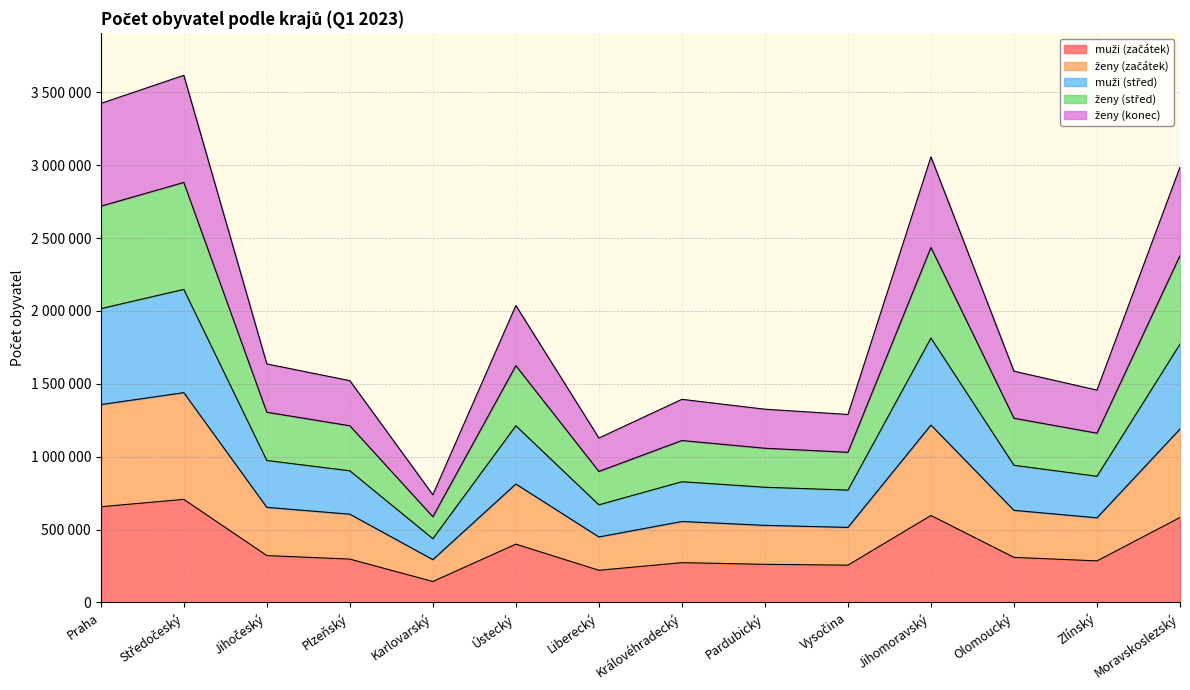

Which series has the largest total across all categories?

ženy (začátek)